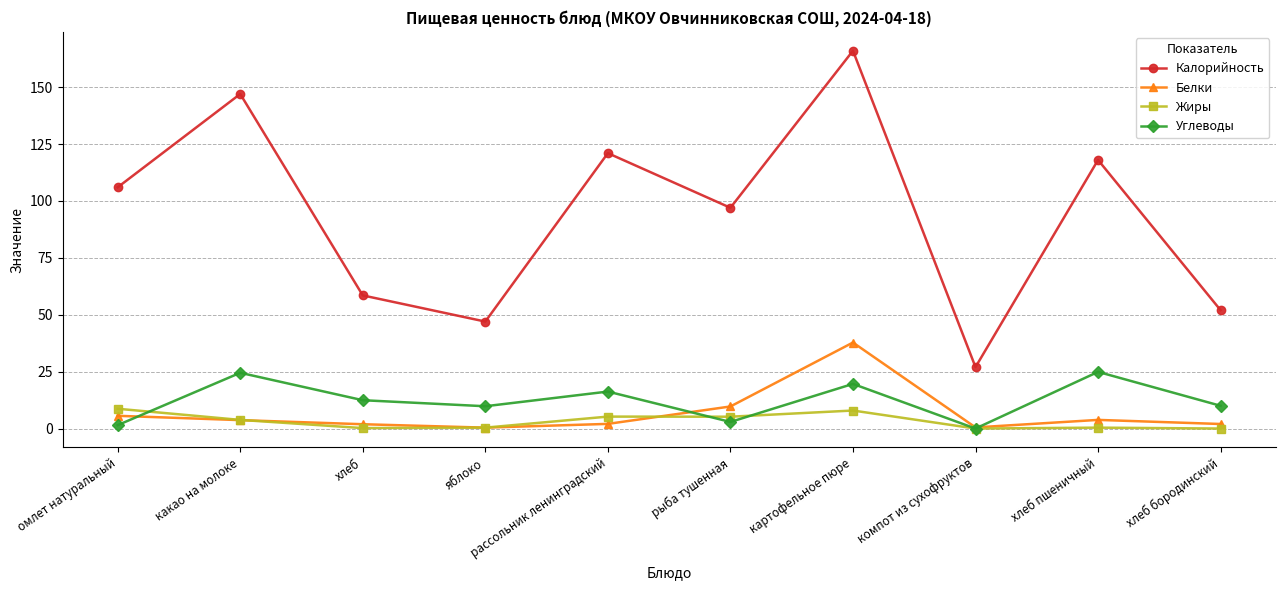

What is the greatest value displayed?

166.0